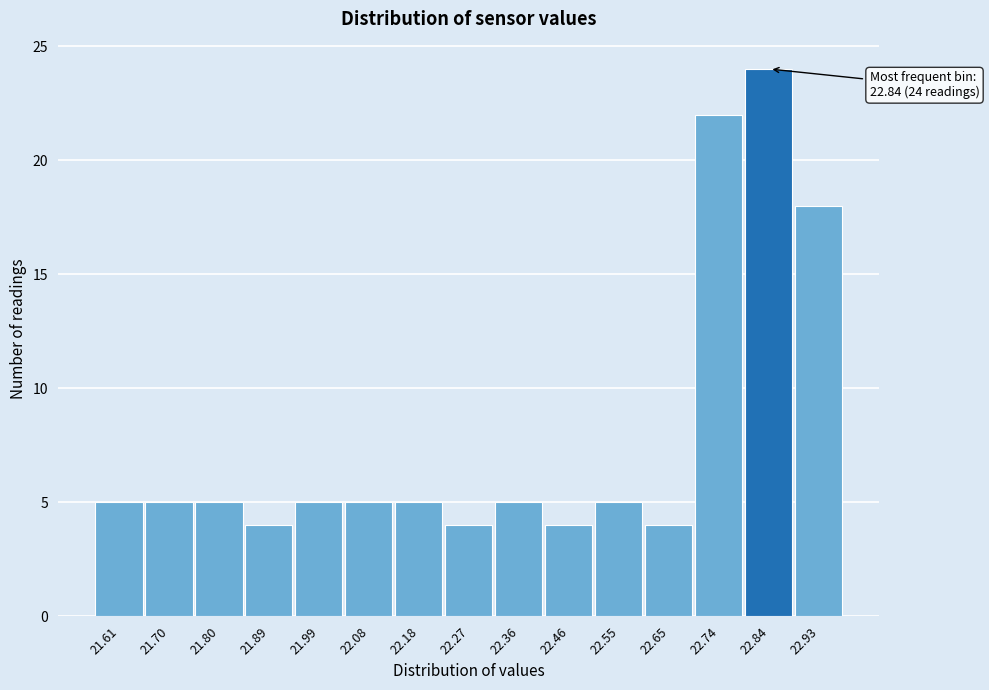

Over which range of the x-axis is the bar tallest?

22.79 to 22.89